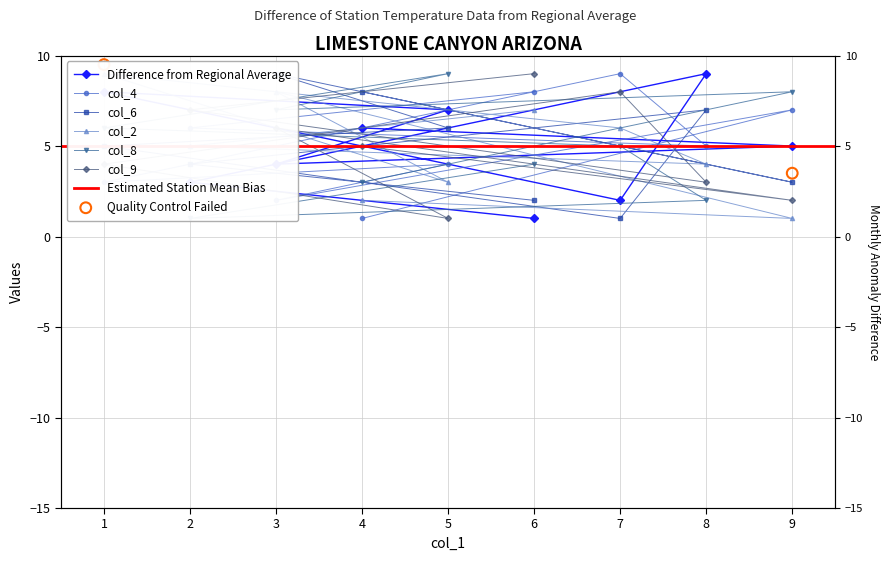

Which series has the widest spread of Y values?

col_5